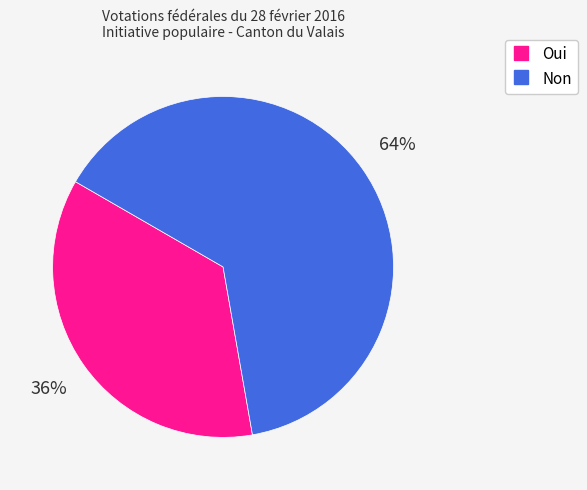

Is it true that Oui is 36% of the pie?

True